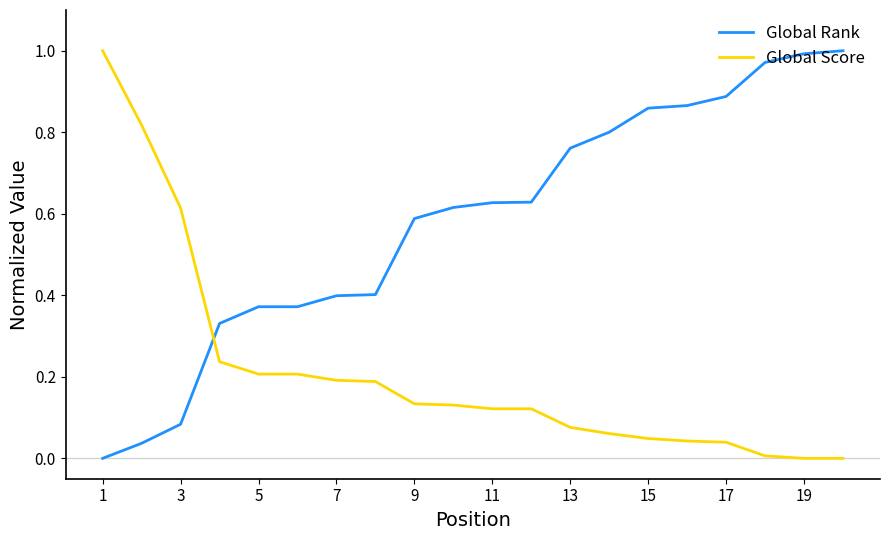

Rank the series by their average value, from highest to lowest.

Global Rank, Global Score